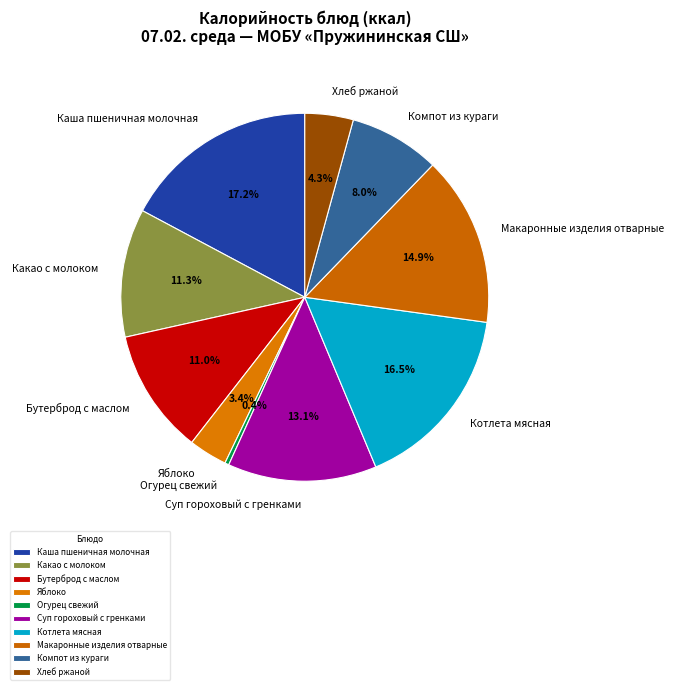

Is there any slice that represents more than half of the pie?

No